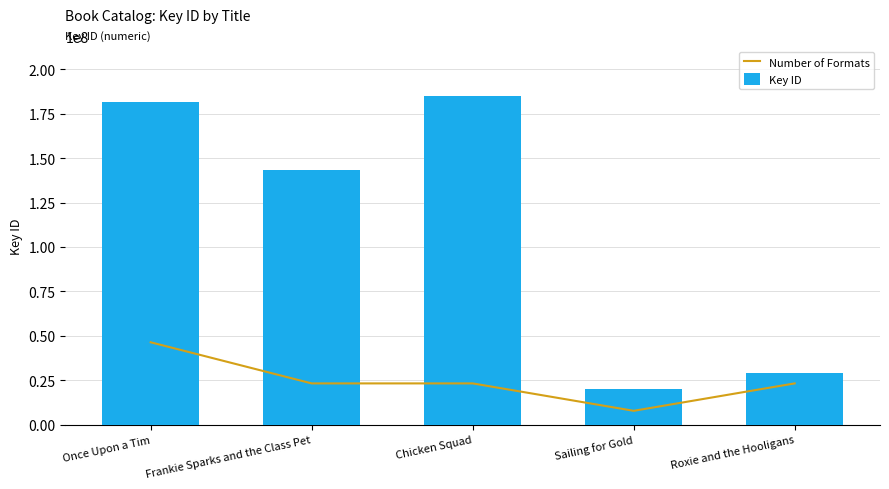

At which label is Number of Formats closest to 27017845?

Frankie Sparks and the Class Pet